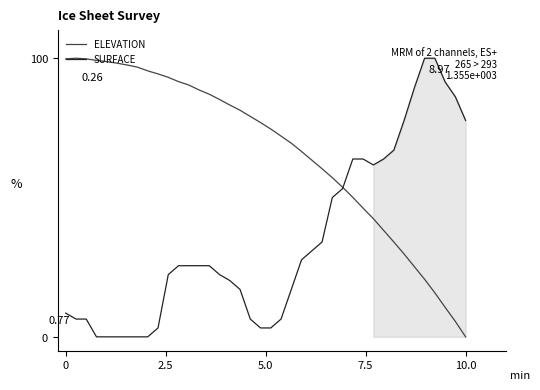

Is this an area chart (filled region under the line)?

No